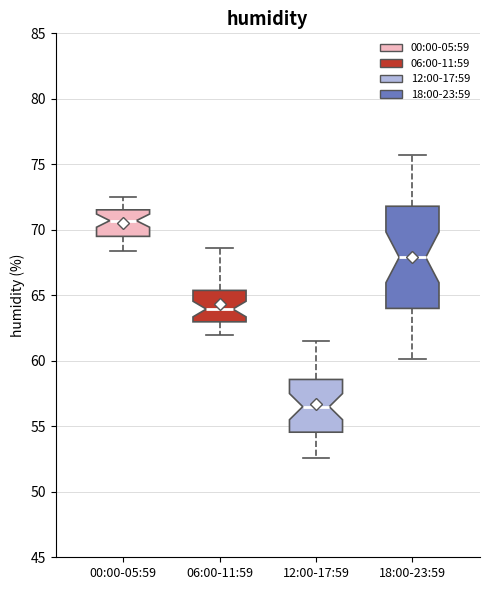

Reading left to right, read every box against the y-axis: the position of its median line, the range the box covers, and the ends of its whiskers. The values are not printed on the chart, so give them approximately, as read against the axis.

00:00-05:59: median 70.5, box 69.5 to 71.5, whiskers 68.5 to 72.5
06:00-11:59: median 64.0, box 63.0 to 65.5, whiskers 62.0 to 68.5
12:00-17:59: median 56.5, box 54.5 to 58.5, whiskers 52.5 to 61.5
18:00-23:59: median 68.0, box 64.0 to 72.0, whiskers 60.0 to 75.5